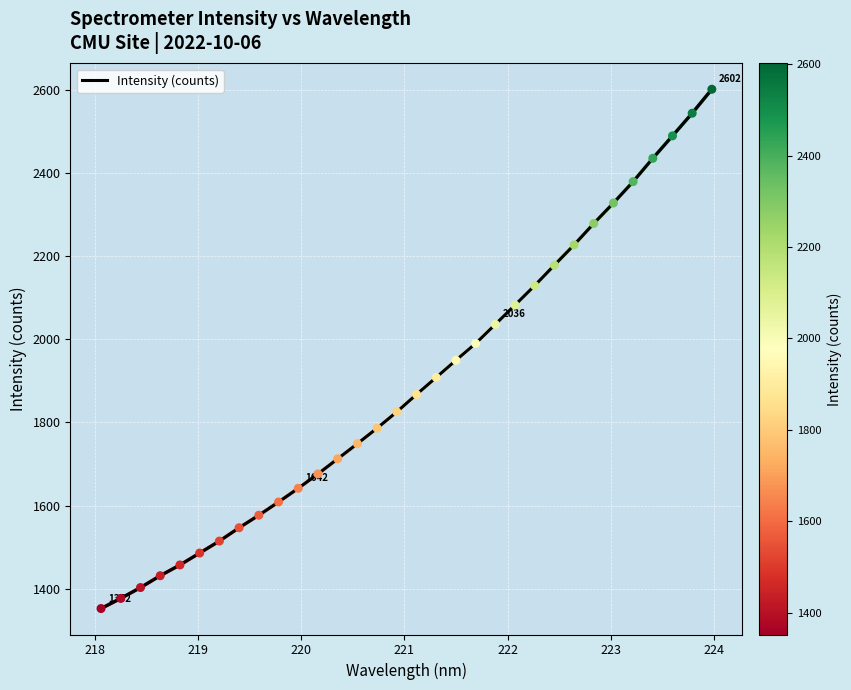

What is the difference between the maximum and minimum values?

1249.8